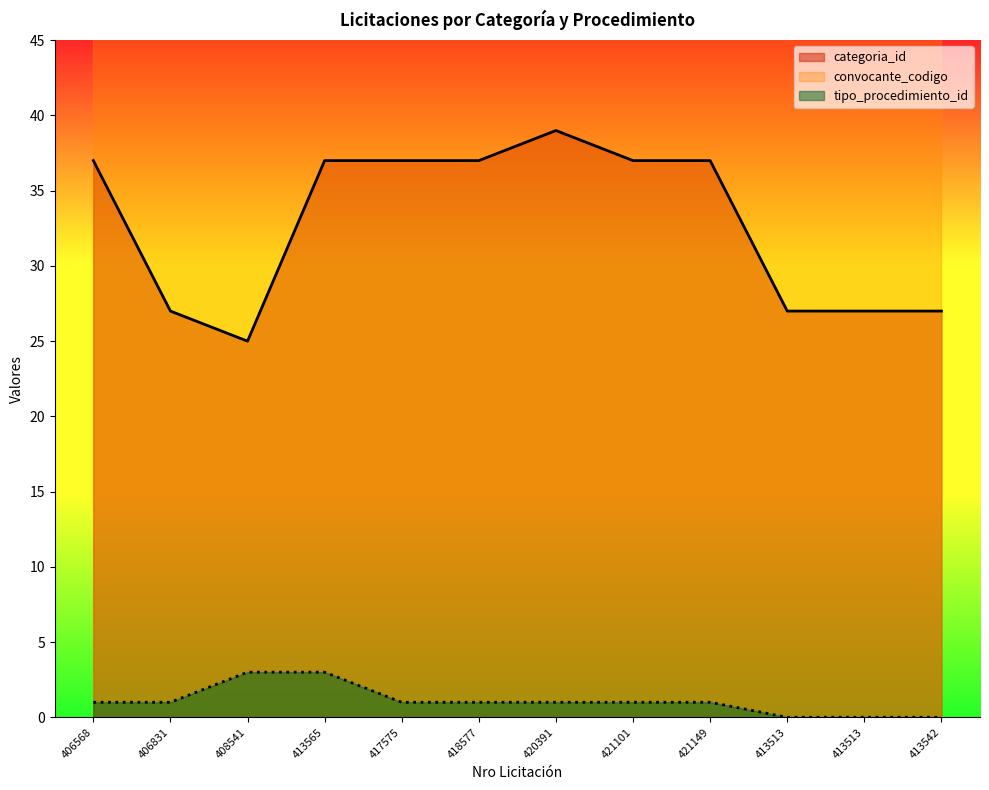

True or false: categoria_id and tipo_procedimiento_id intersect in this chart.

False